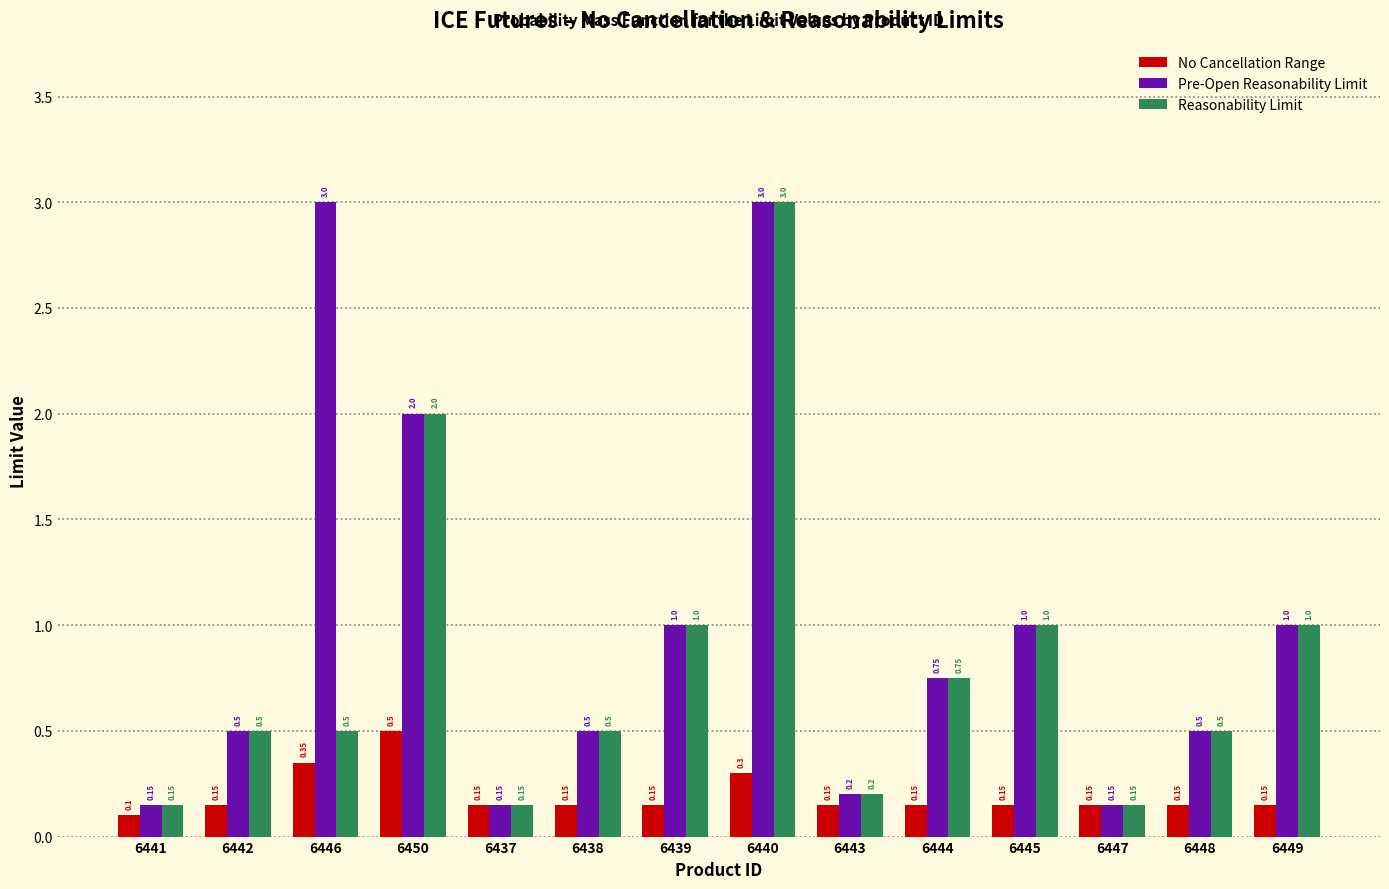

Which series has the largest total across all categories?

Pre-Open Reasonability Limit